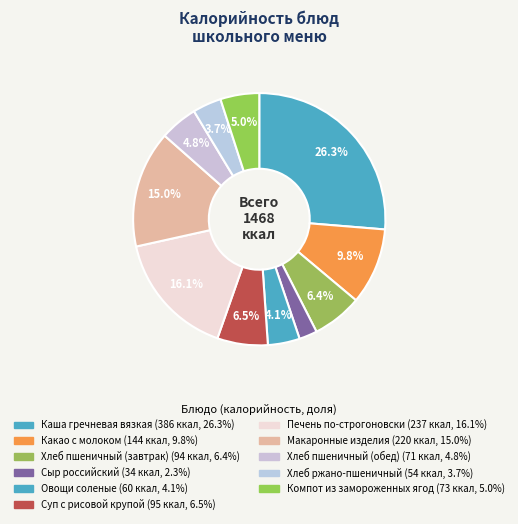

To the nearest percent, what is the average slice percentage?

9%